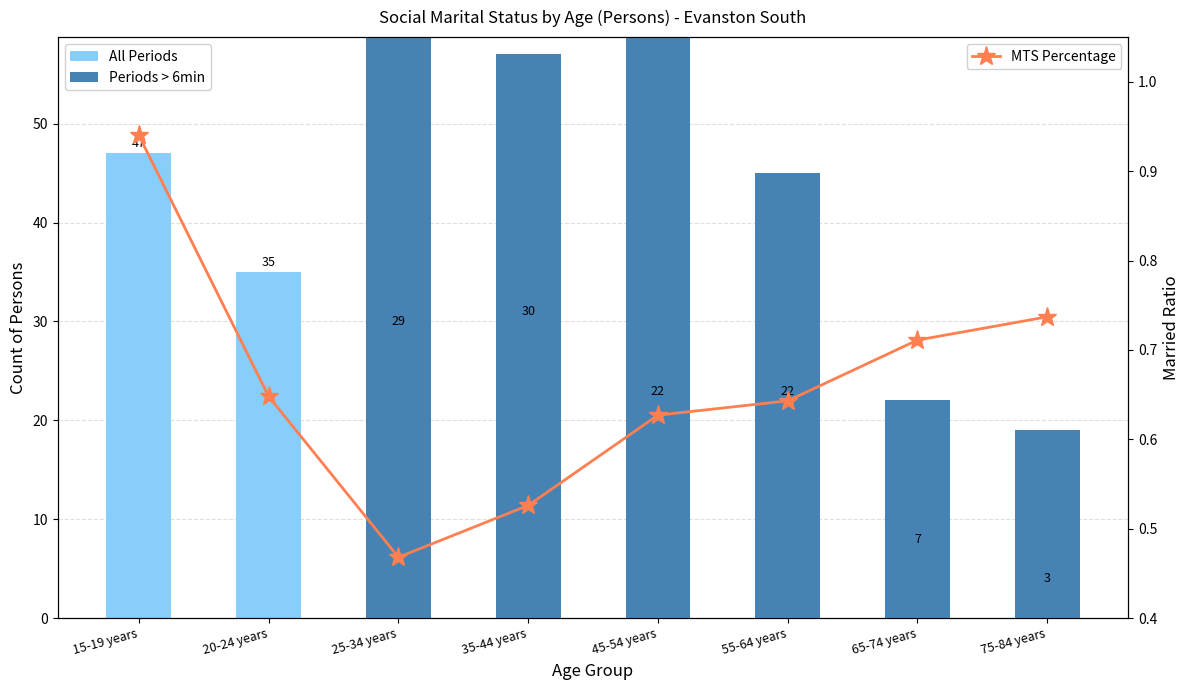

What is the spread (max minus min) of values at 65-74 years?

21.3